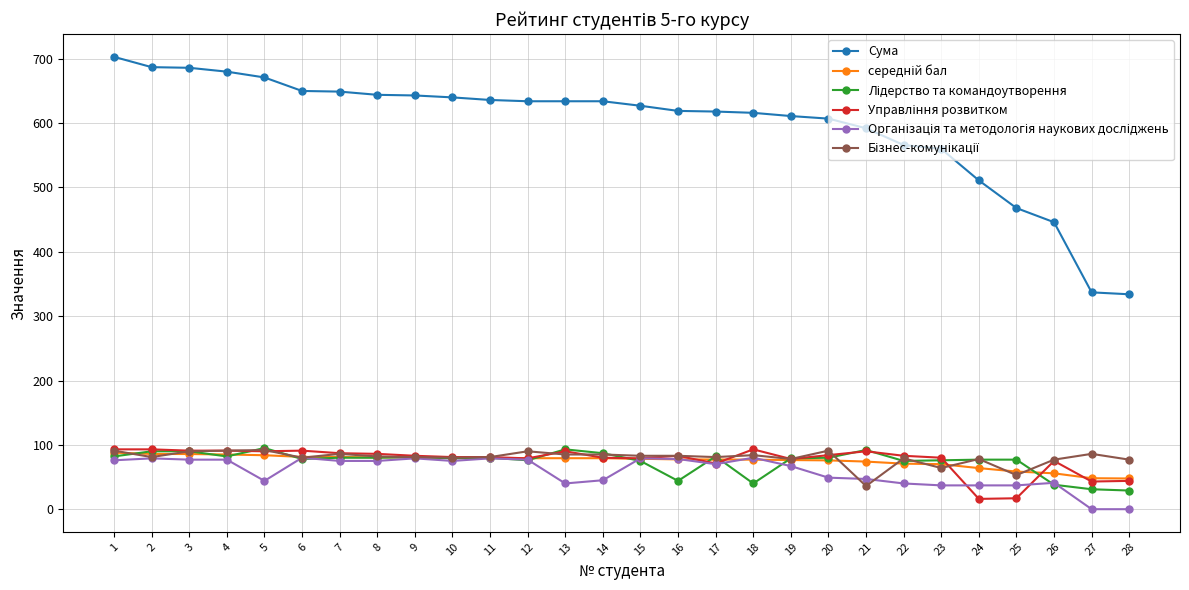

Which series has the largest range (max minus min)?

Сума